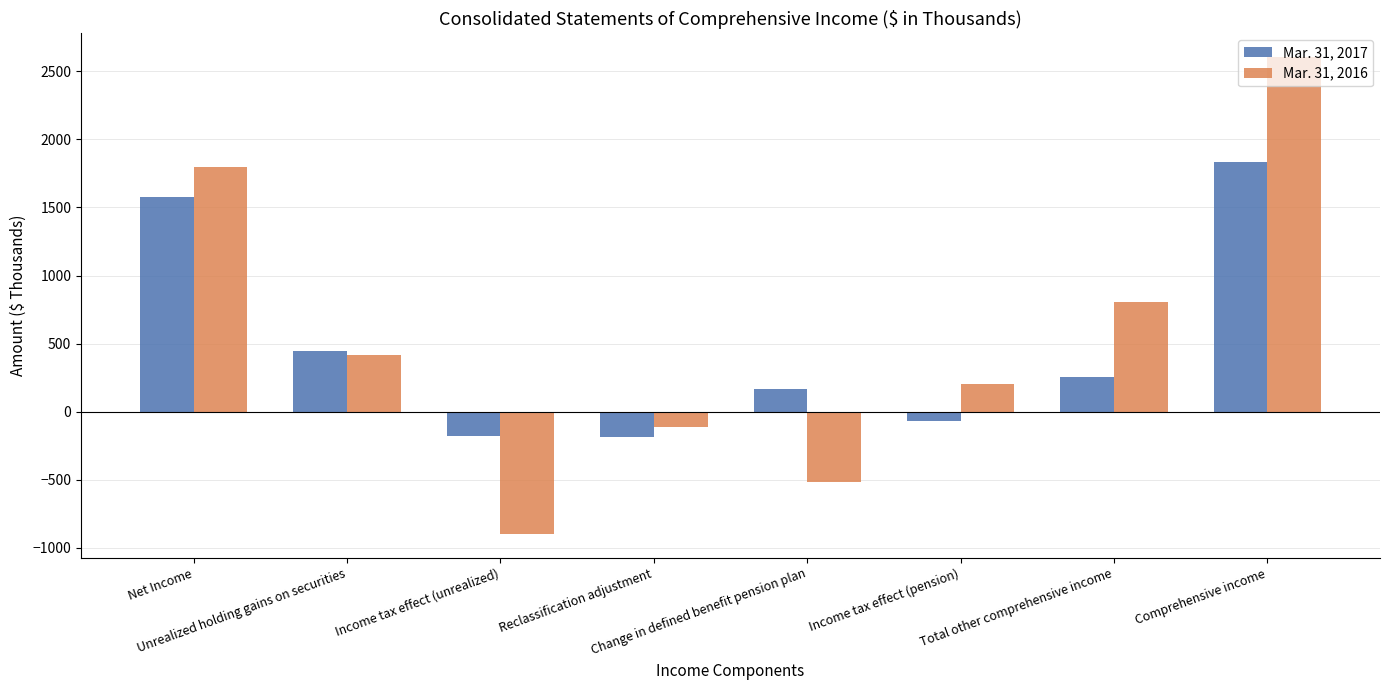

What is the difference between the second highest and second lowest values in the Mar. 31, 2017 series?

1753